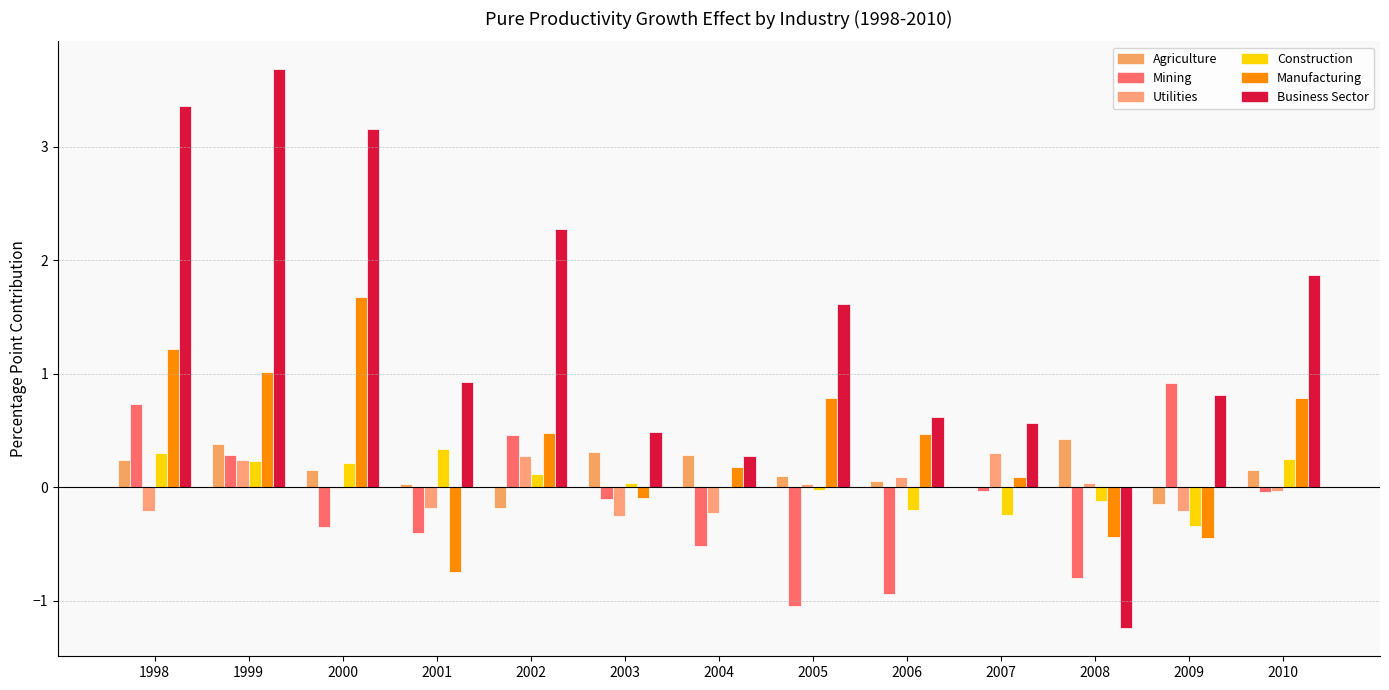

How many values in the Manufacturing series exceed 0?

9